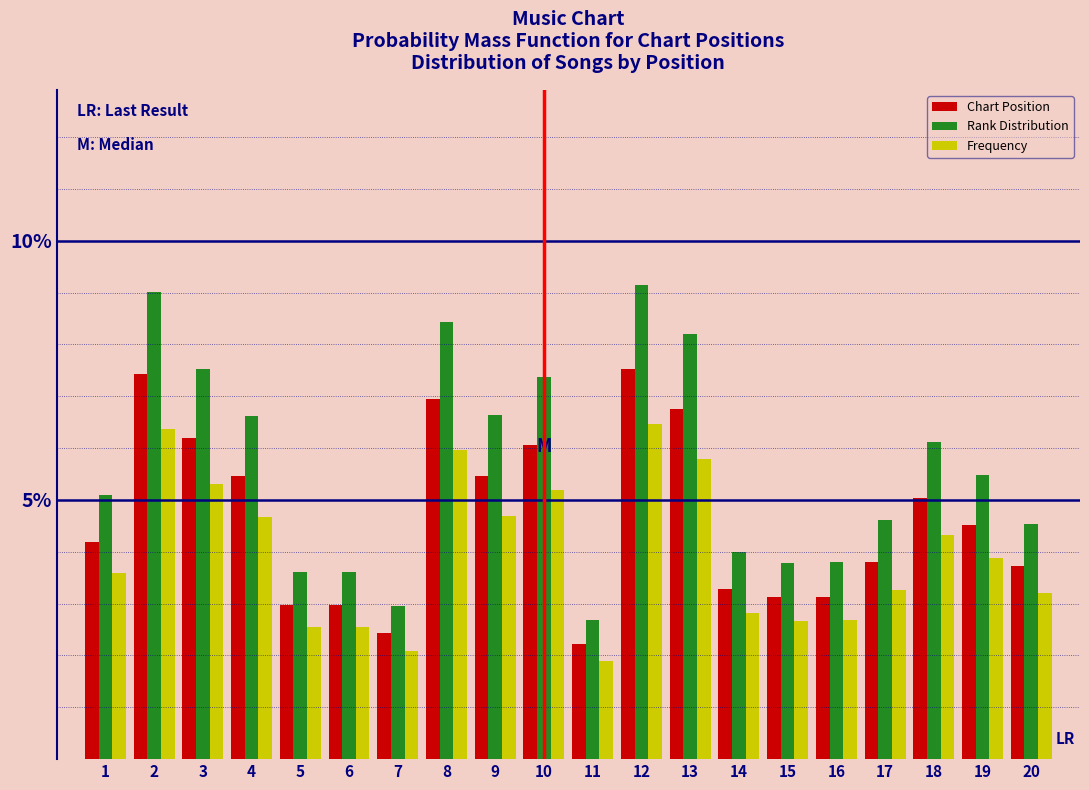

What is the difference between the maximum and second lowest values in the Rank Distribution series?

6.2